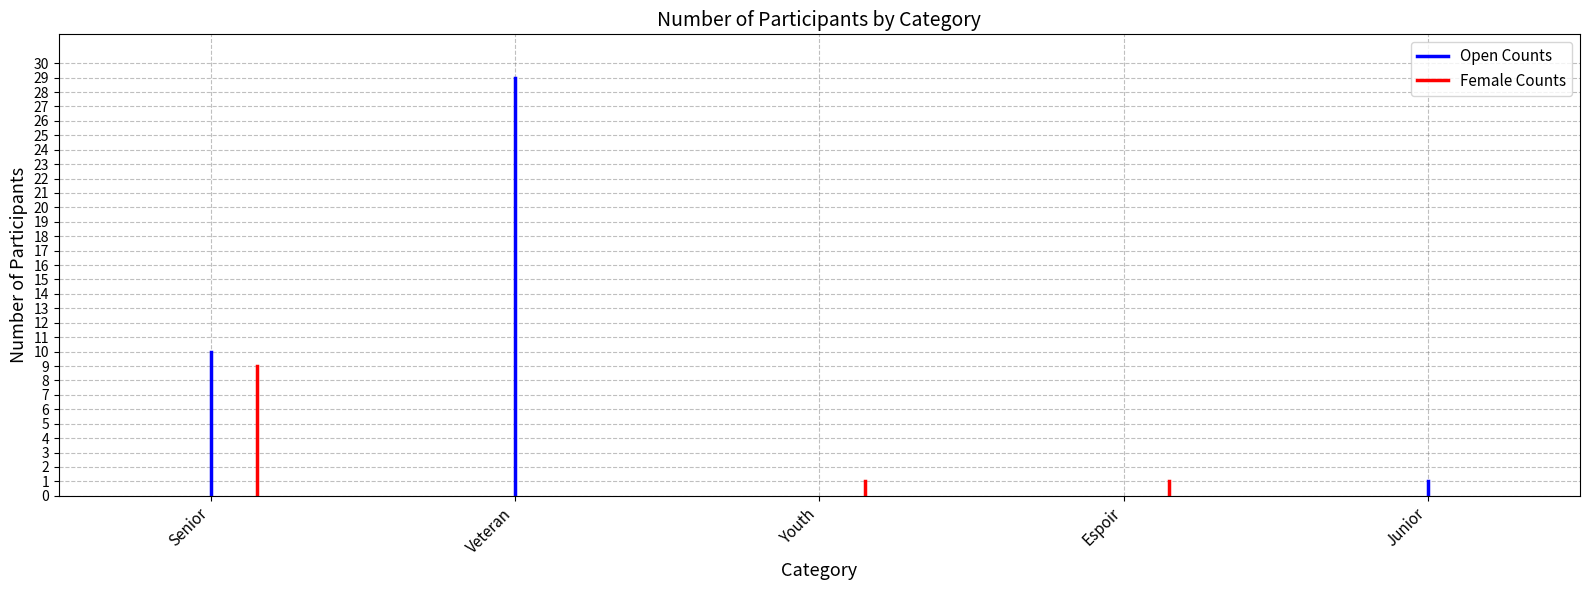

Between Senior and Veteran, which series saw the biggest shift?

Open